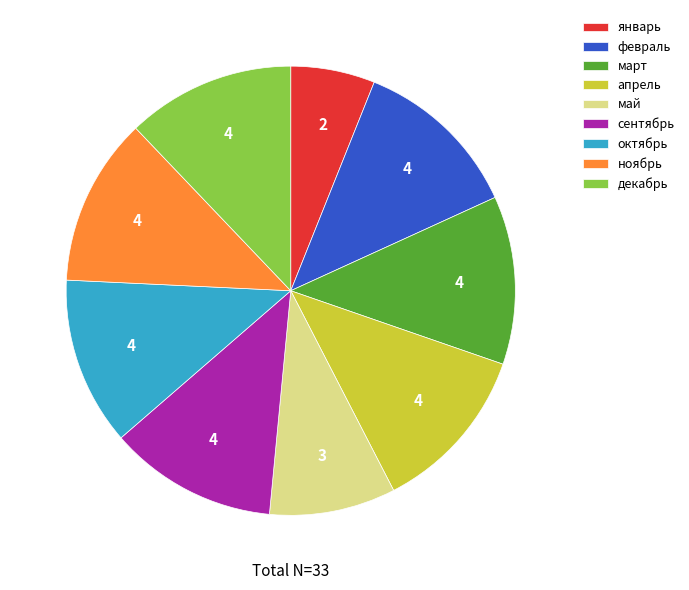

Does декабрь account for over 50% of the chart?

No